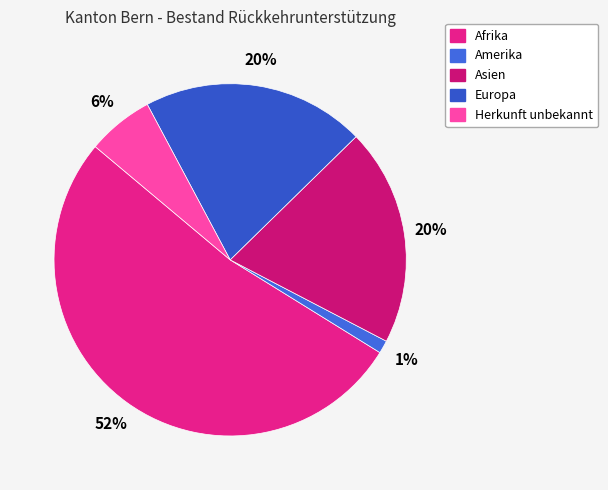

Count the number of slices in the pie.

5